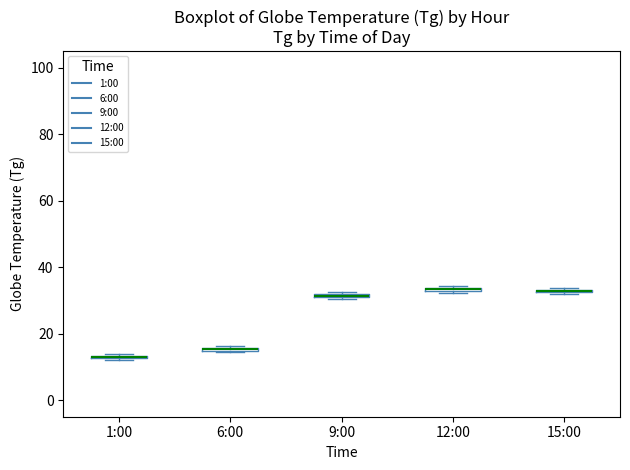

Where is the upper edge of the box for 15:00 on the y-axis? The values are not printed on the chart, so give them approximately, as read against the axis.

34